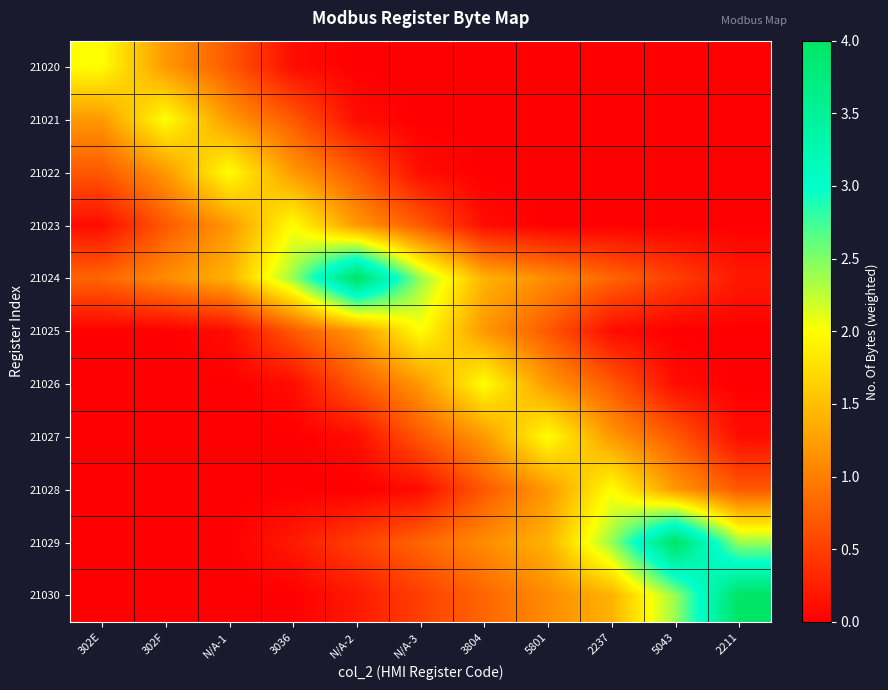

Reading right to left, transcribe all the data shown in this chart.

21020: 2211=0.0	5043=0.0	2237=0.0	5801=0.0	3804=0.0	N/A-3=0.0	N/A-2=0.0	3036=0.1	N/A-1=0.7	302F=1.2	302E=2.0
21021: 2211=0.0	5043=0.0	2237=0.0	5801=0.0	3804=0.0	N/A-3=0.0	N/A-2=0.1	3036=0.7	N/A-1=1.2	302F=2.0	302E=1.2
21022: 2211=0.0	5043=0.0	2237=0.0	5801=0.0	3804=0.0	N/A-3=0.1	N/A-2=0.7	3036=1.2	N/A-1=2.0	302F=1.2	302E=0.7
21023: 2211=0.0	5043=0.0	2237=0.0	5801=0.0	3804=0.1	N/A-3=0.7	N/A-2=1.2	3036=2.0	N/A-1=1.2	302F=0.7	302E=0.1
21024: 2211=0.2	5043=0.5	2237=0.8	5801=1.1	3804=1.4	N/A-3=2.4	N/A-2=4.0	3036=2.4	N/A-1=1.4	302F=1.1	302E=0.8
21025: 2211=0.0	5043=0.0	2237=0.1	5801=0.7	3804=1.2	N/A-3=2.0	N/A-2=1.2	3036=0.7	N/A-1=0.1	302F=0.0	302E=0.0
21026: 2211=0.0	5043=0.1	2237=0.7	5801=1.2	3804=2.0	N/A-3=1.2	N/A-2=0.7	3036=0.1	N/A-1=0.0	302F=0.0	302E=0.0
21027: 2211=0.1	5043=0.7	2237=1.2	5801=2.0	3804=1.2	N/A-3=0.7	N/A-2=0.1	3036=0.0	N/A-1=0.0	302F=0.0	302E=0.0
21028: 2211=0.7	5043=1.2	2237=2.0	5801=1.2	3804=0.7	N/A-3=0.1	N/A-2=0.0	3036=0.0	N/A-1=0.0	302F=0.0	302E=0.0
21029: 2211=2.4	5043=4.0	2237=2.4	5801=1.4	3804=1.1	N/A-3=0.8	N/A-2=0.5	3036=0.2	N/A-1=0.0	302F=0.0	302E=0.0
21030: 2211=4.0	5043=2.4	2237=1.4	5801=1.1	3804=0.8	N/A-3=0.5	N/A-2=0.2	3036=0.0	N/A-1=0.0	302F=0.0	302E=0.0